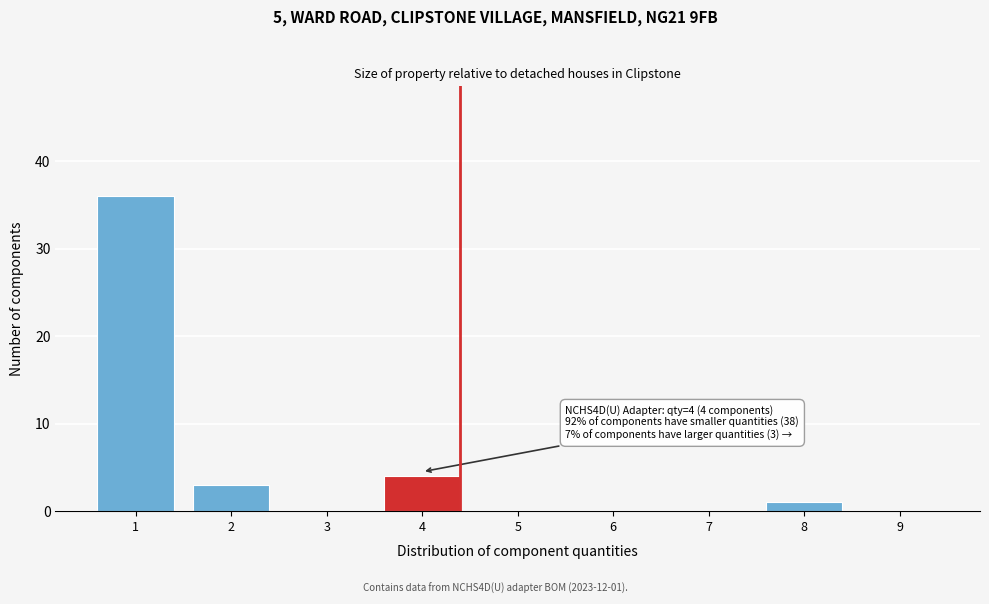

Reading left to right, extract all data points from this chart.

1=36	2=3	3=0	4=4	5=0	6=0	7=0	8=1	9=0